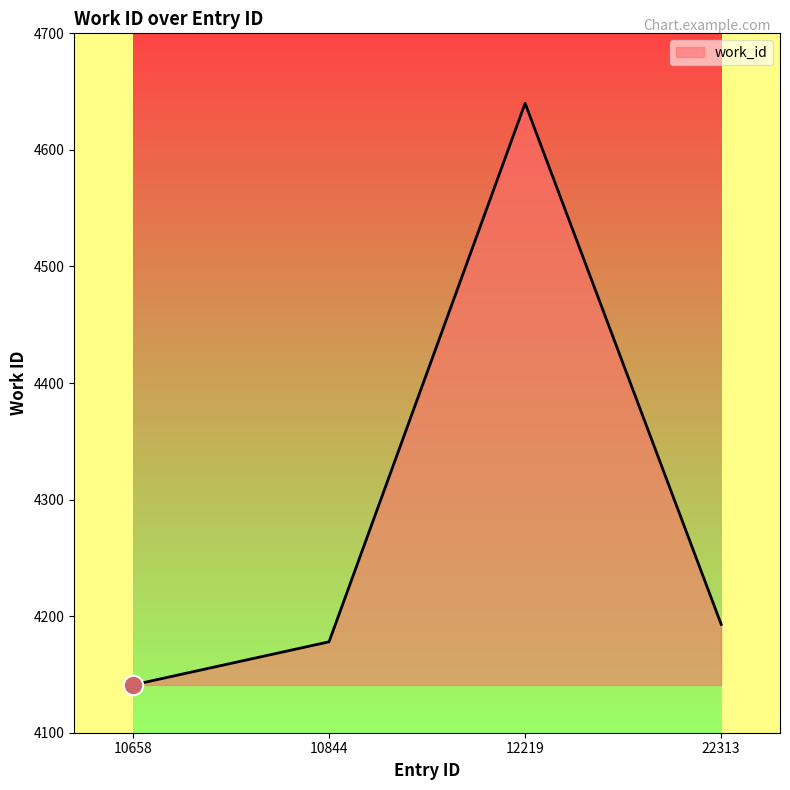

At which category does the chart reach its peak across all series?

12219